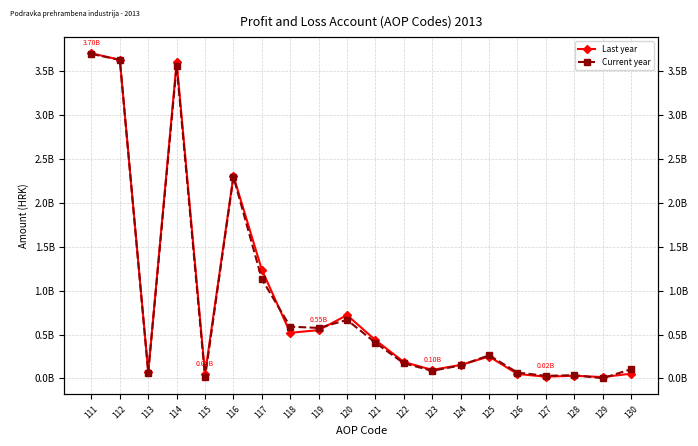

Which series changed the most between 112 and 119?

Last year